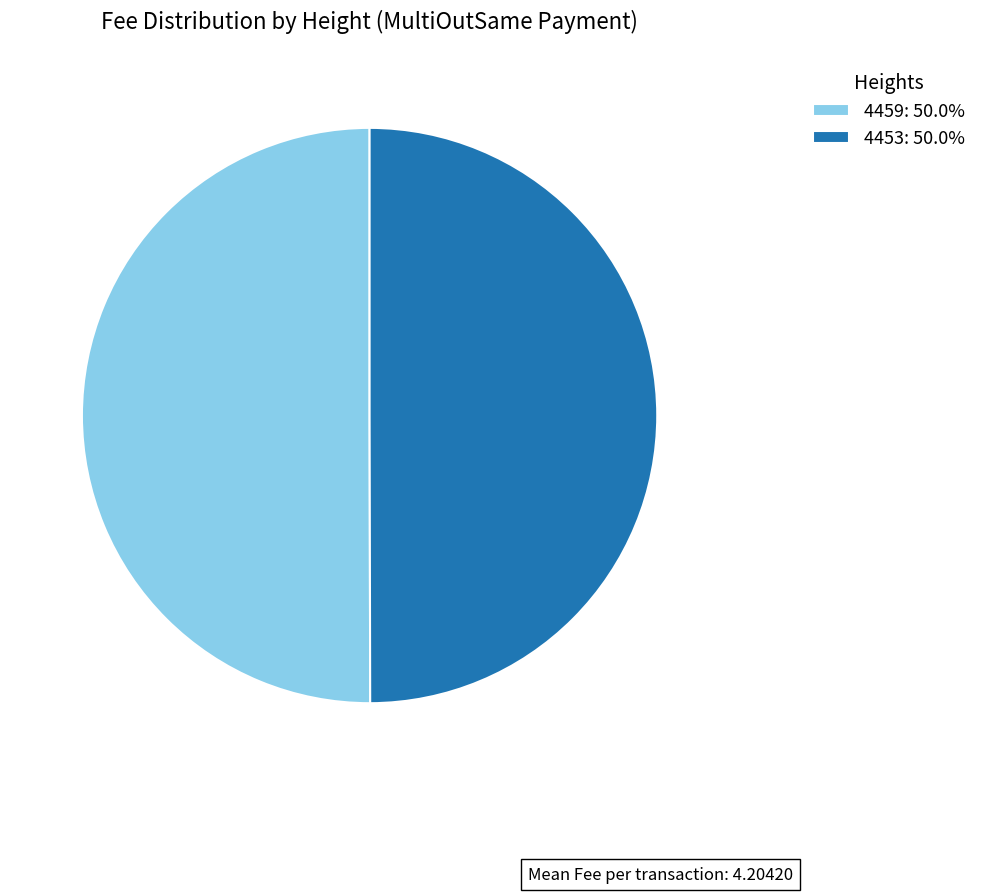

Is it true that 4453 is 37% of the pie?

False